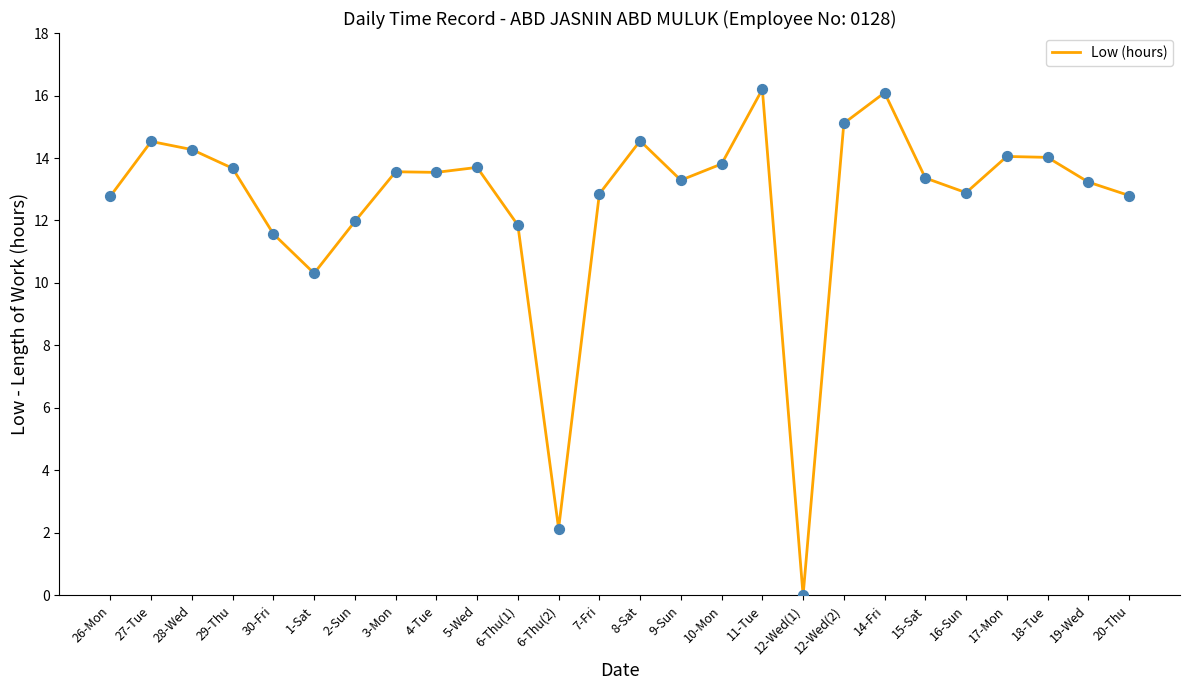

Between 27-Tue and 20-Thu, which is larger?

27-Tue